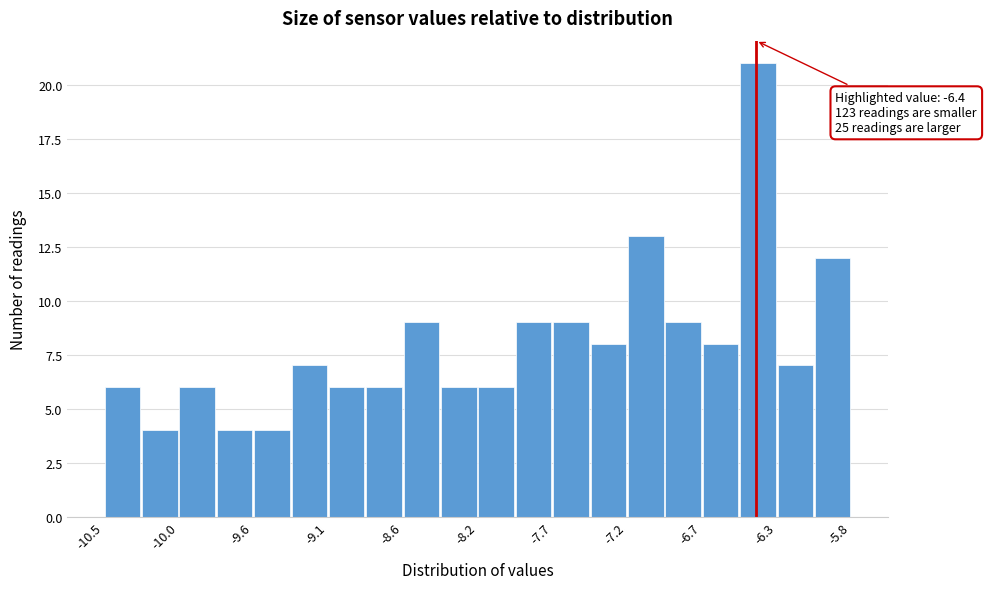

Which range on the x-axis has the tallest bar?

-6.505 to -6.270